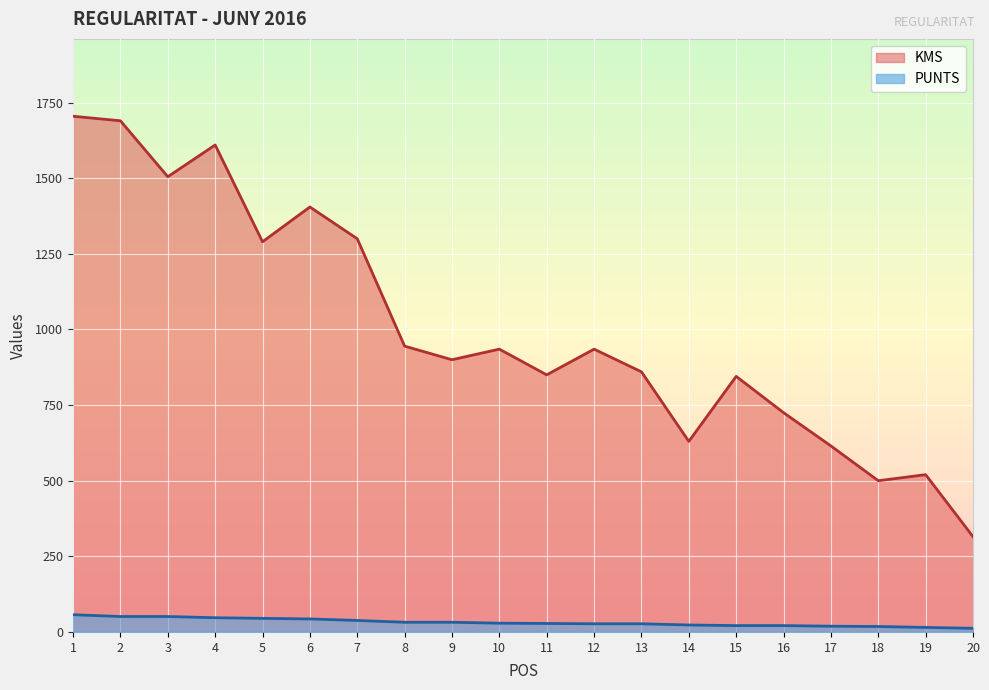

Which series has the largest total across all categories?

KMS